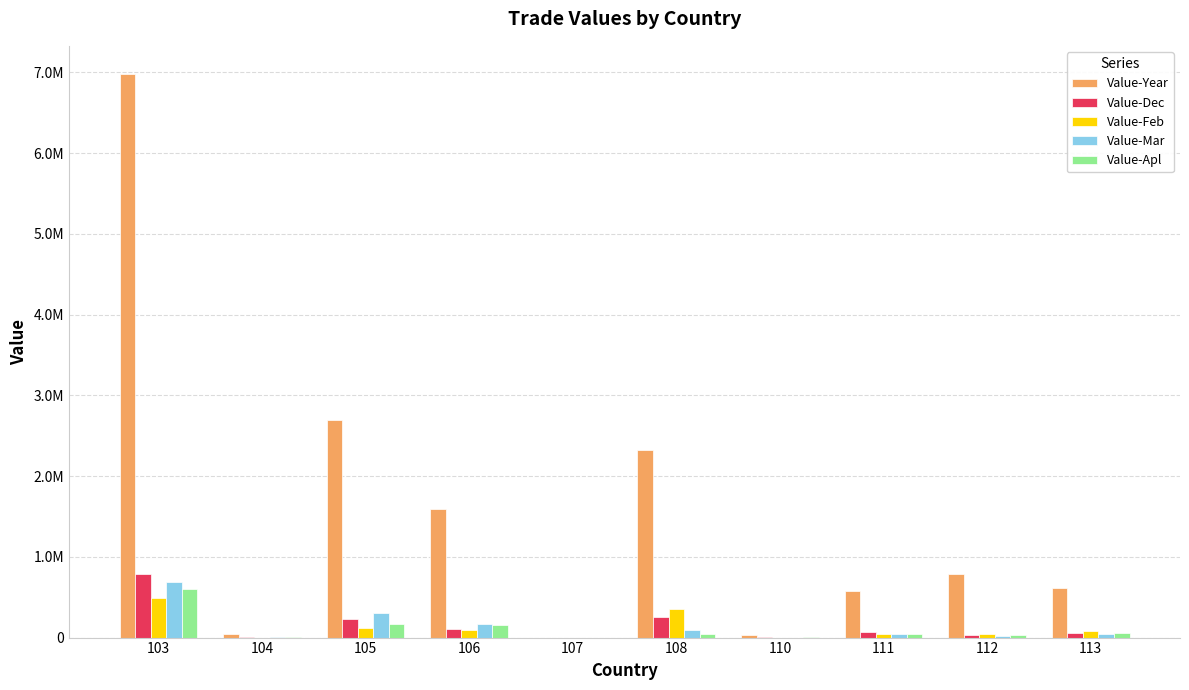

What is the greatest value displayed?

6979102